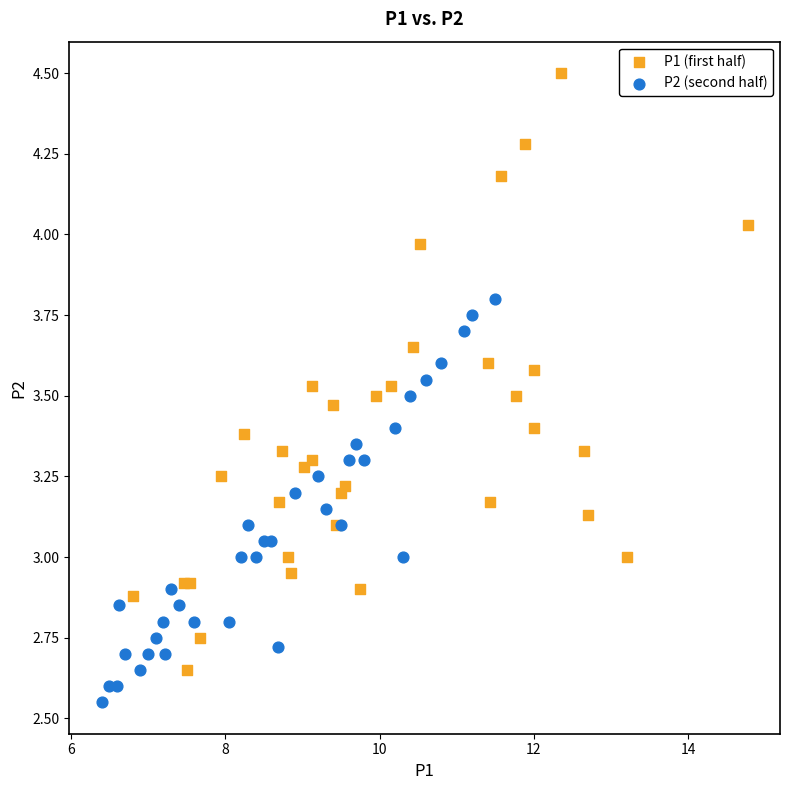

Which series reaches the maximum Y coordinate?

P1 (first half)